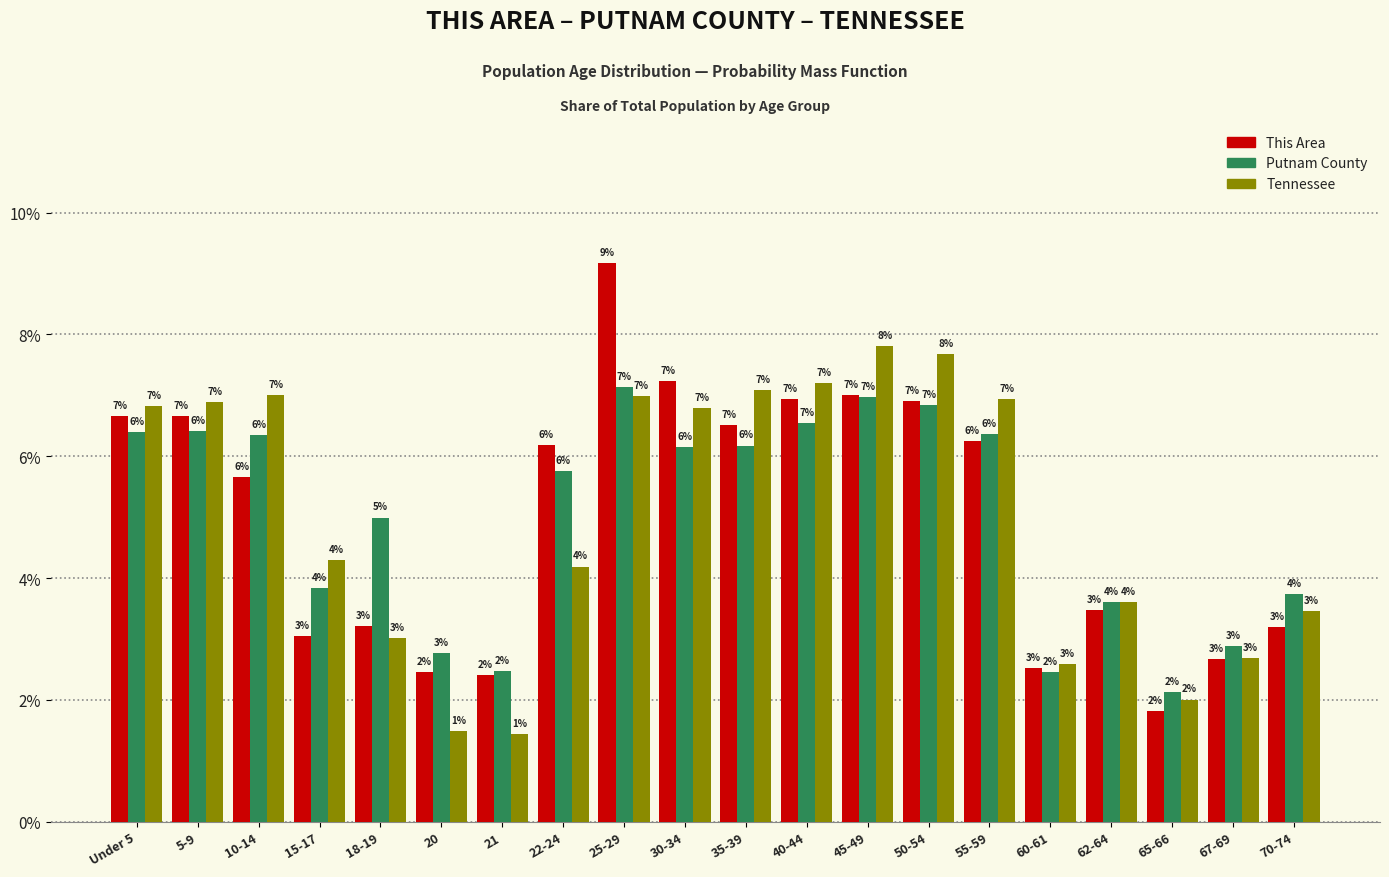

At which category does the chart reach its peak across all series?

25-29